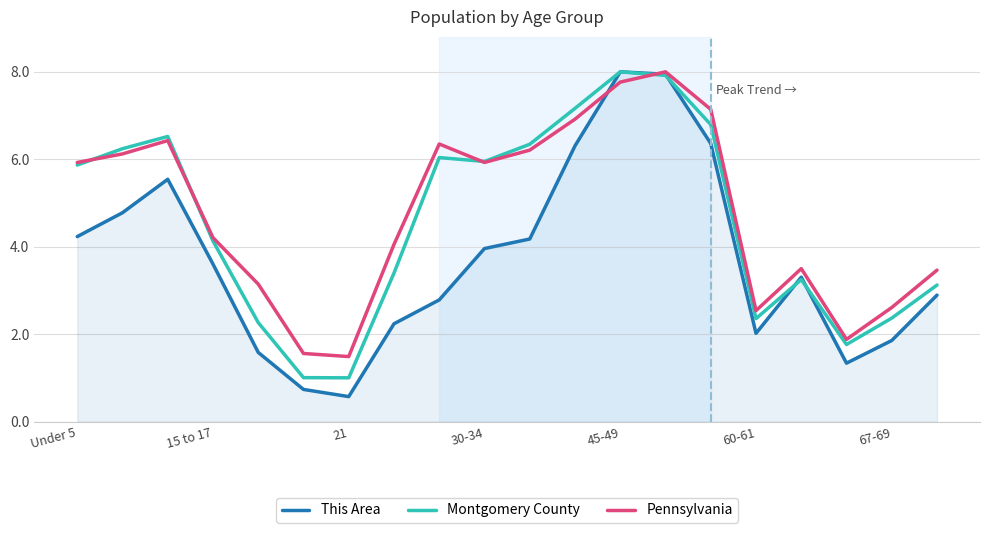

What is the greatest value displayed?

8.0